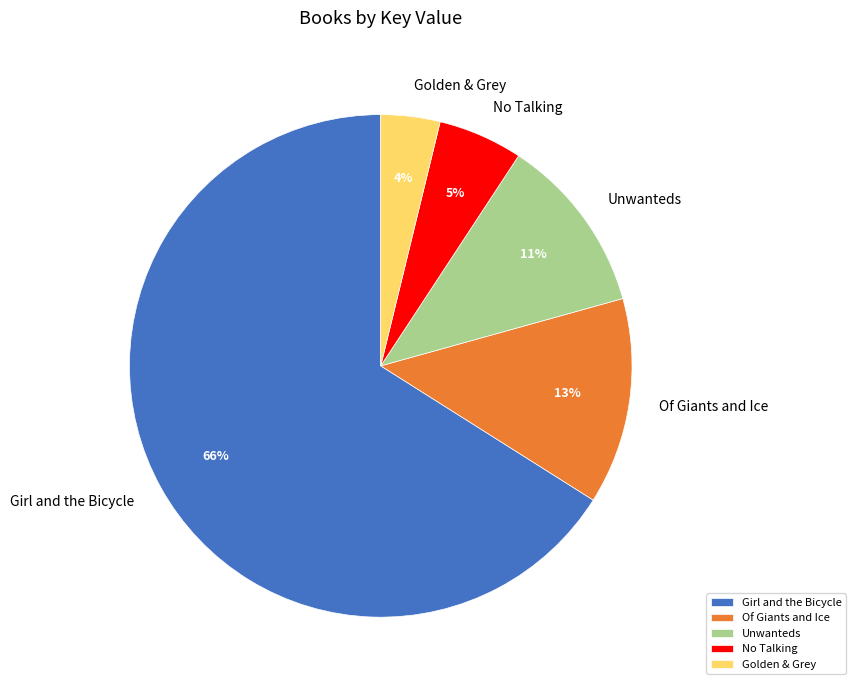

To the nearest percent, what is the average slice percentage?

20%